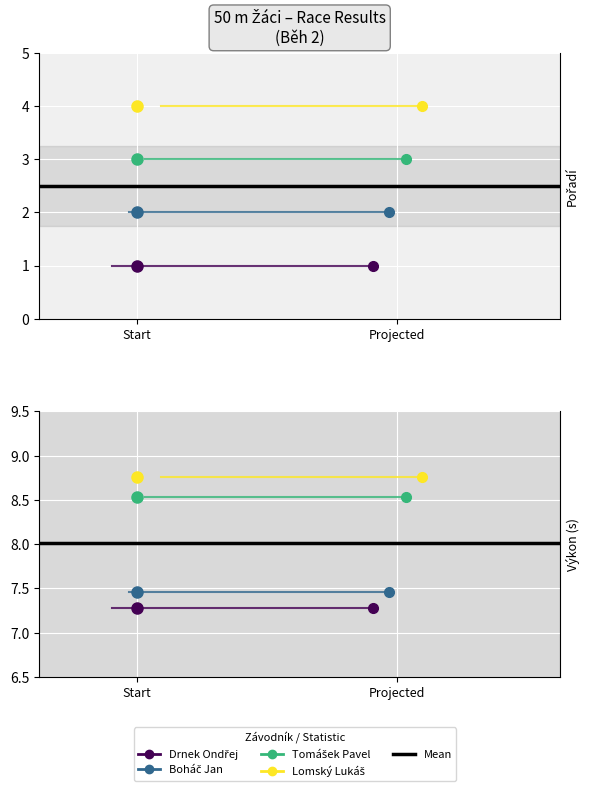

How many lines are shown in the chart?

4